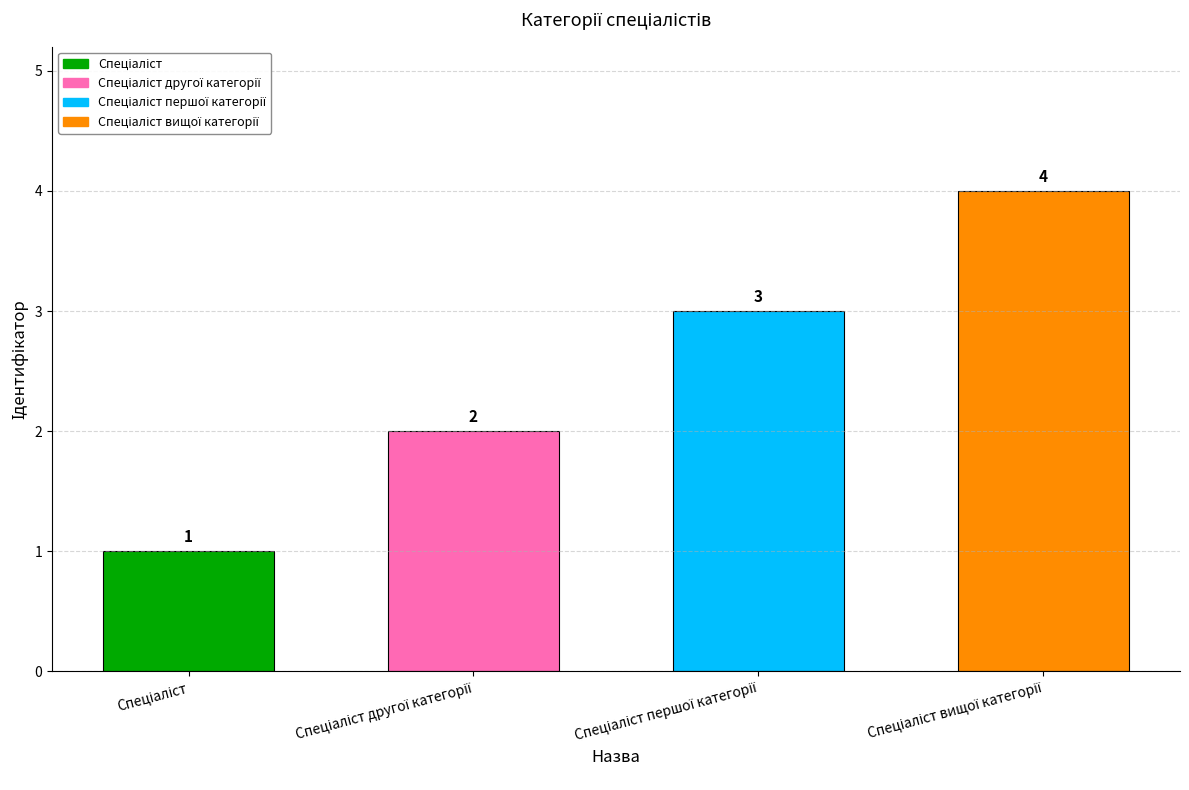

What is the value of the 4th bar from the left?

4